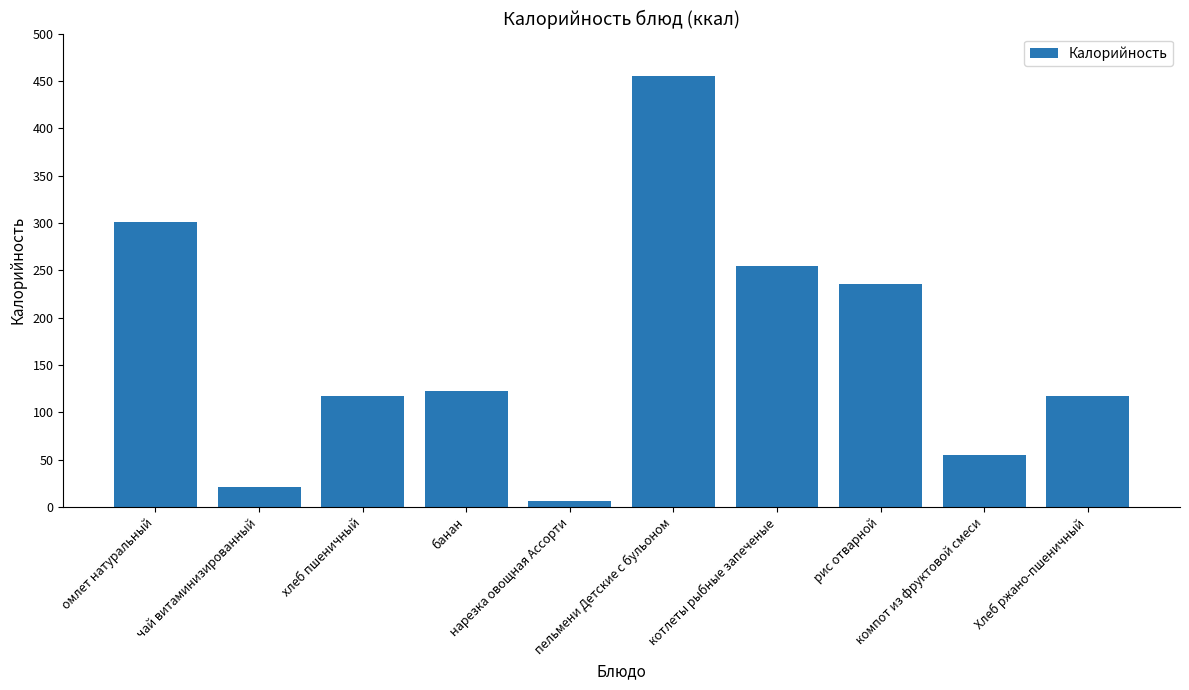

What is the value of the 1st bar from the left?

300.7